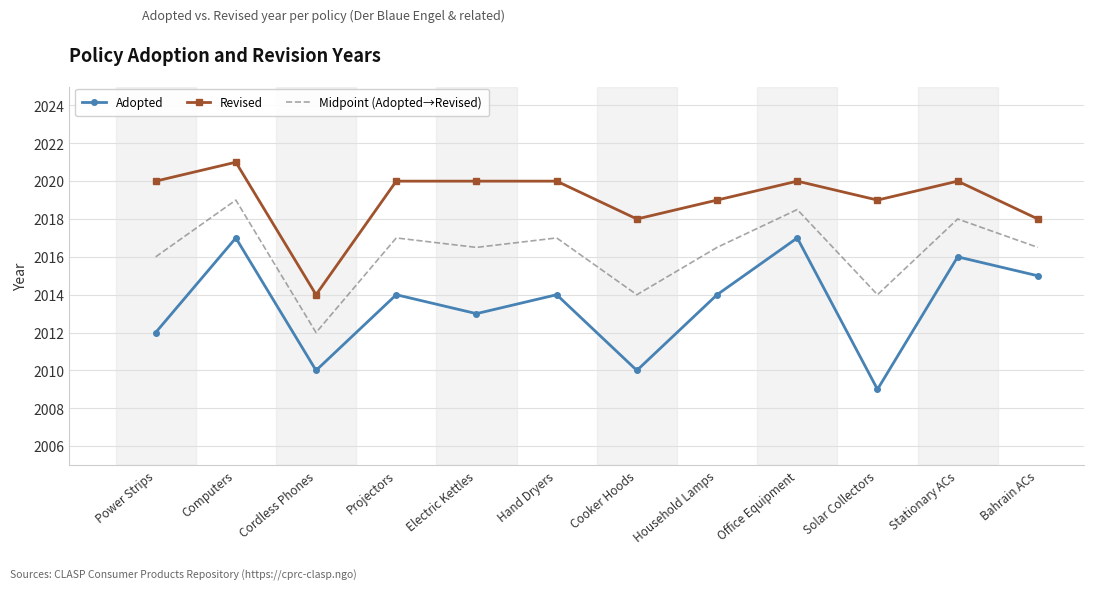

Where is the first local maximum for Adopted?

Computers